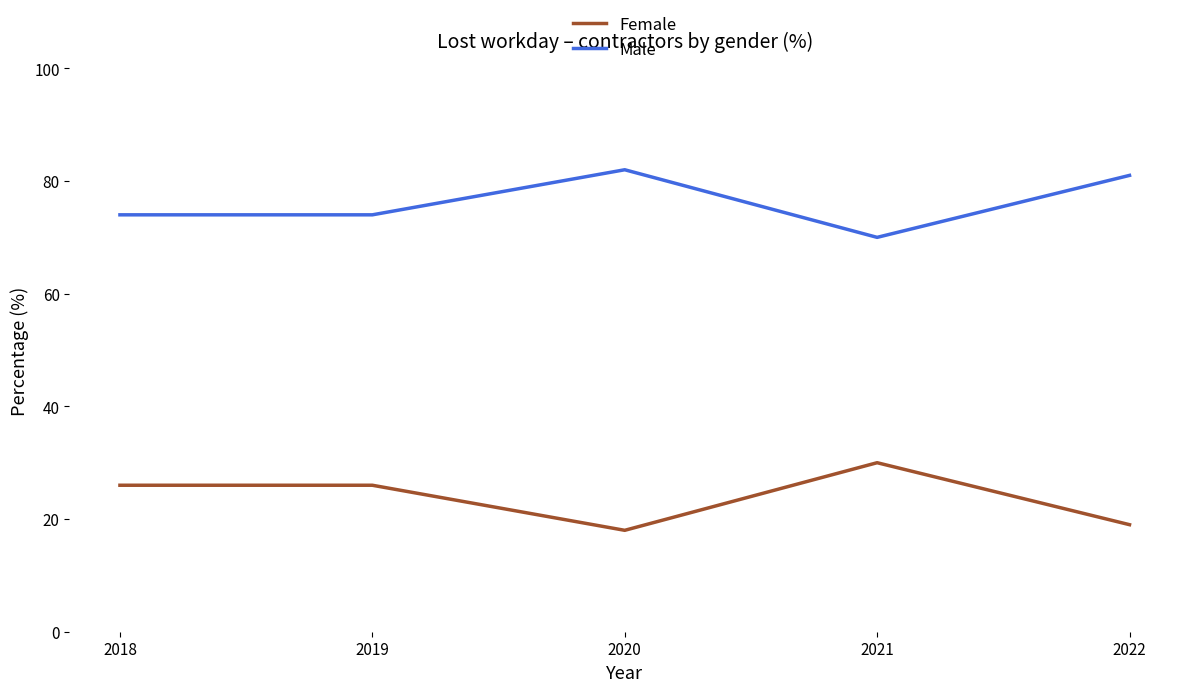

What is the difference between the highest and lowest values at 2022?

62